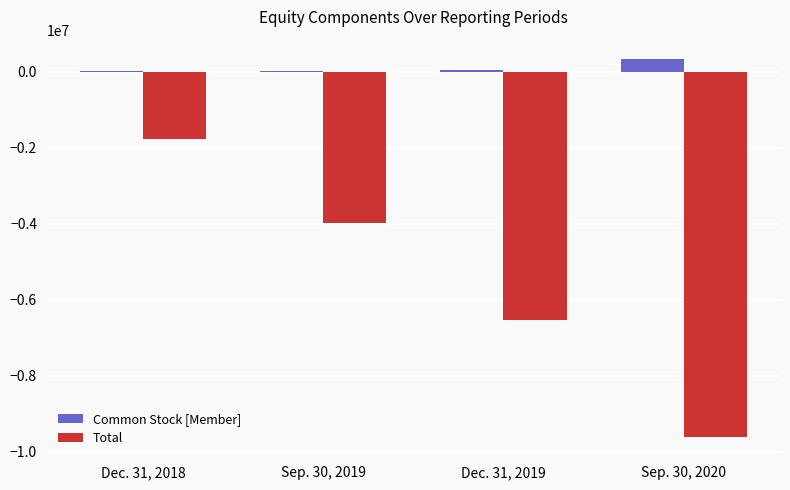

What is the sum of all Total values?

-21912380